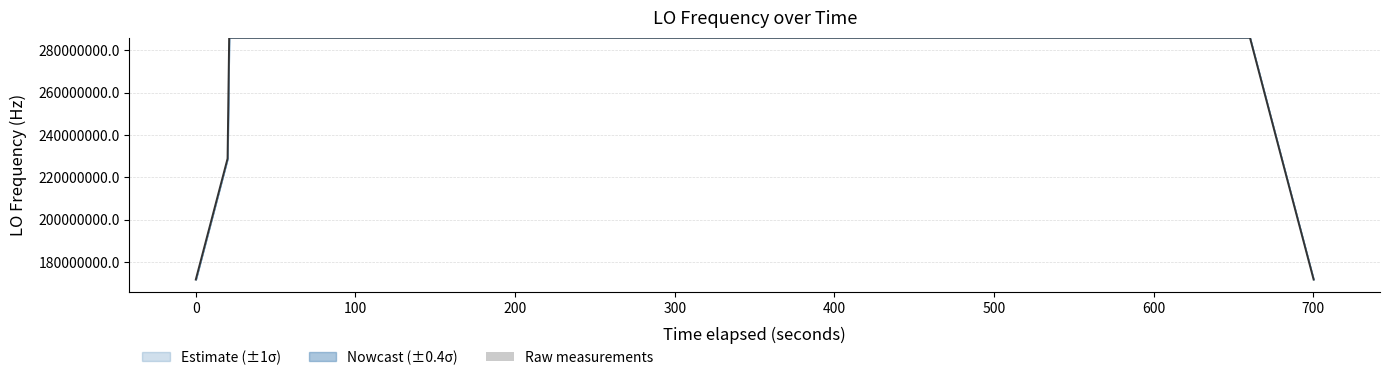

How many positive values are there?

39